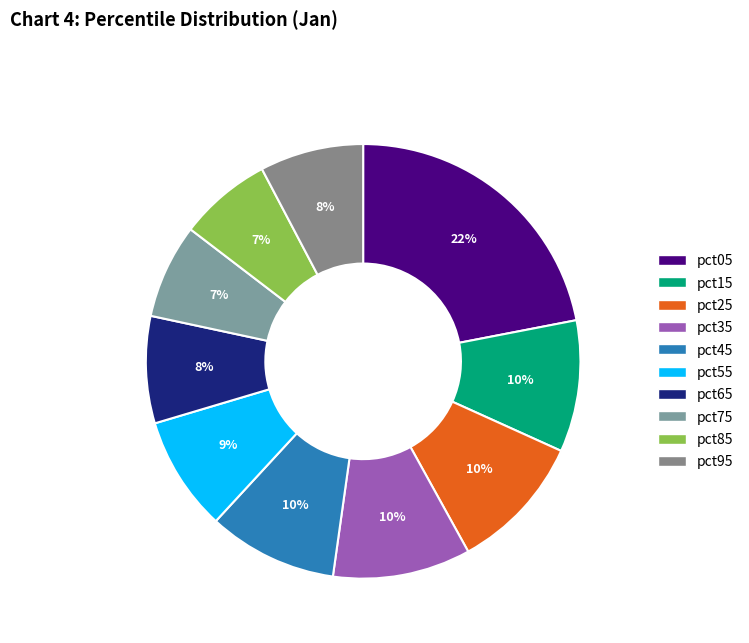

What is the smallest slice in the pie chart?

pct85